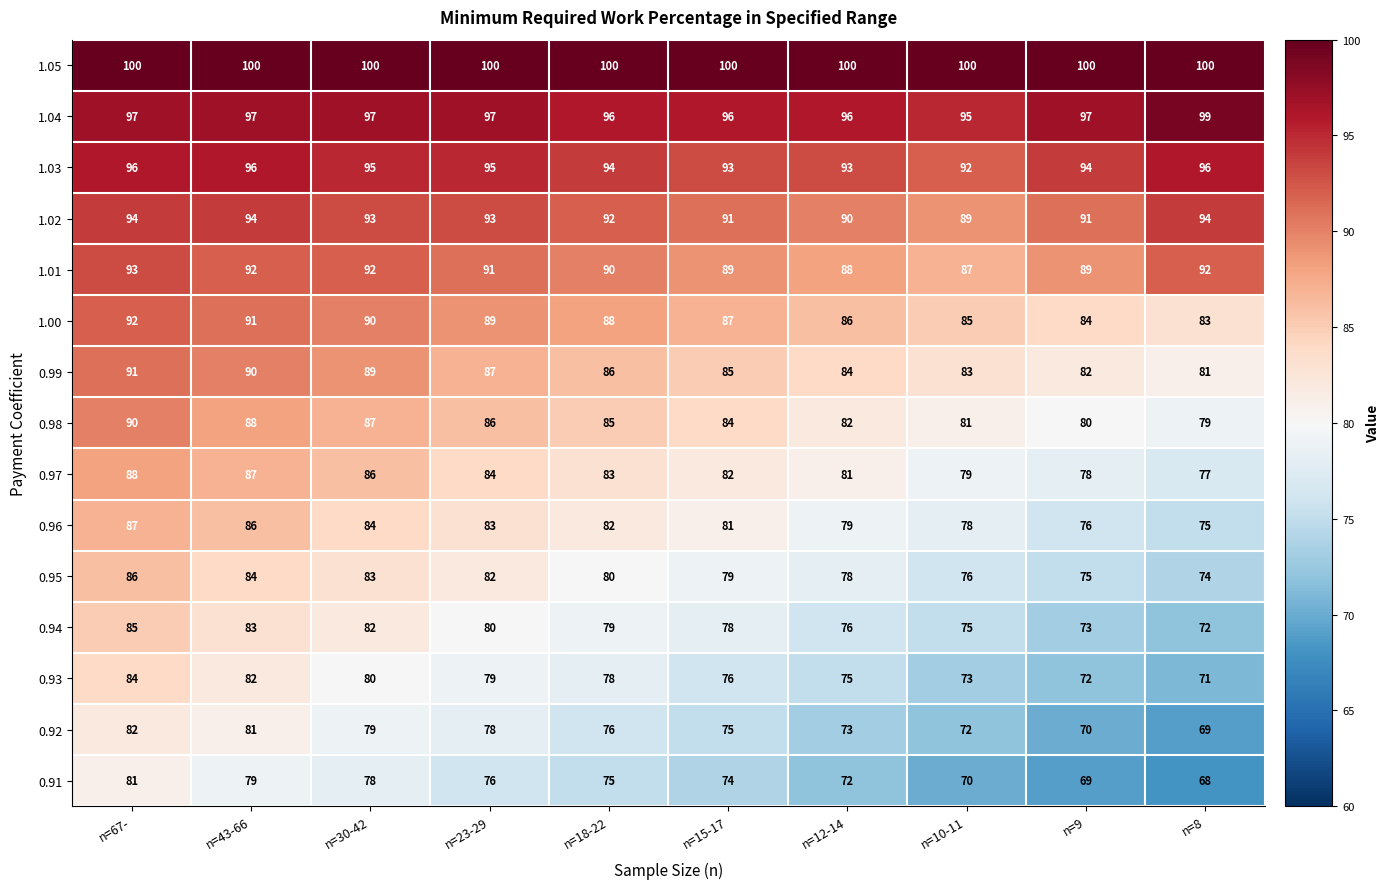

Read the 1.05 value at n=12-14.

100